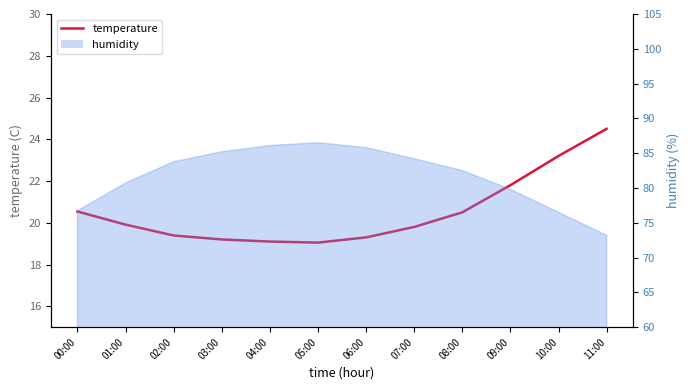

True or false: the data shows 26.9 at 07:00.

False